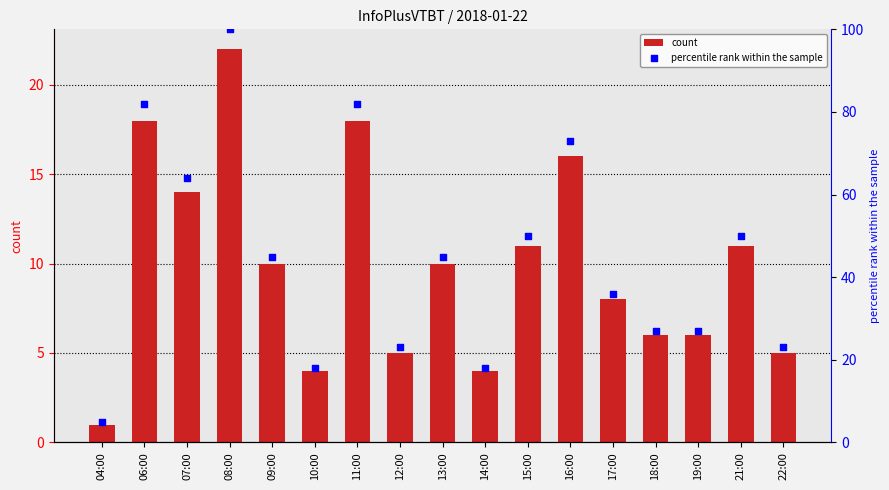

Which series contains the lowest Y value?

count